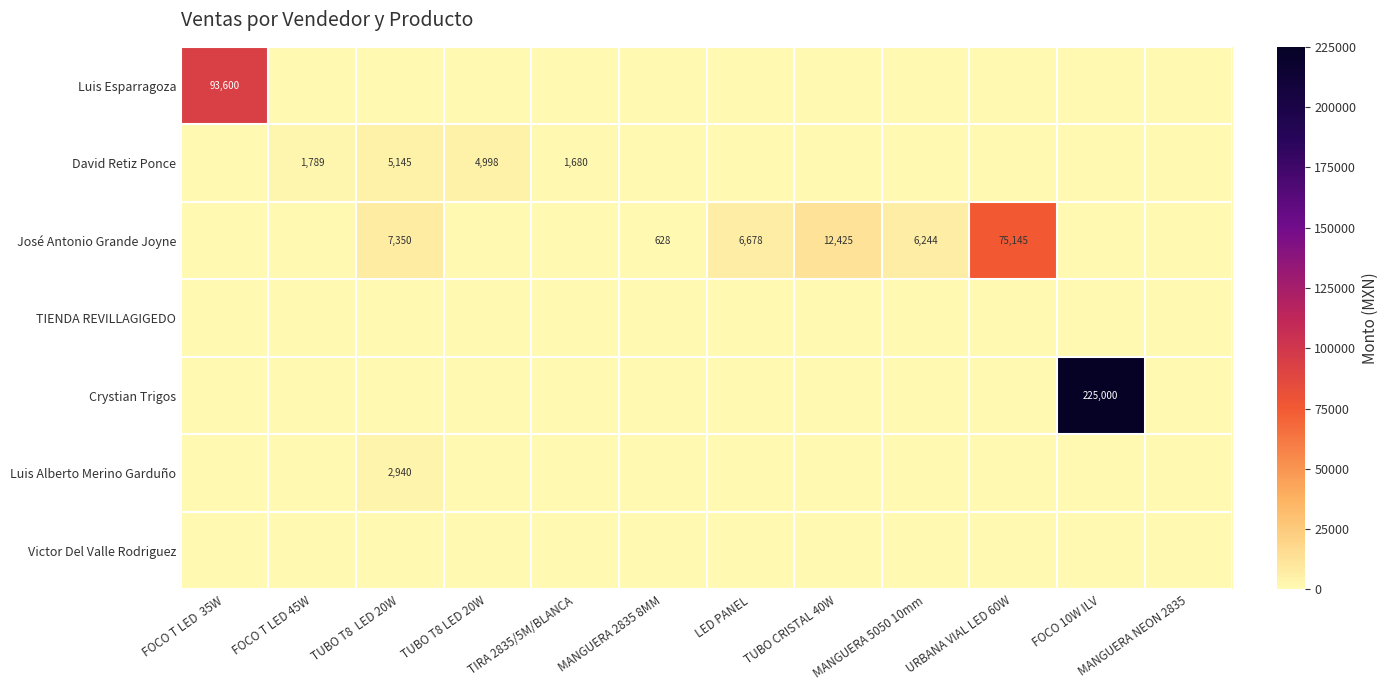

Which label corresponds to the smallest value in the chart?

FOCO T LED 45W